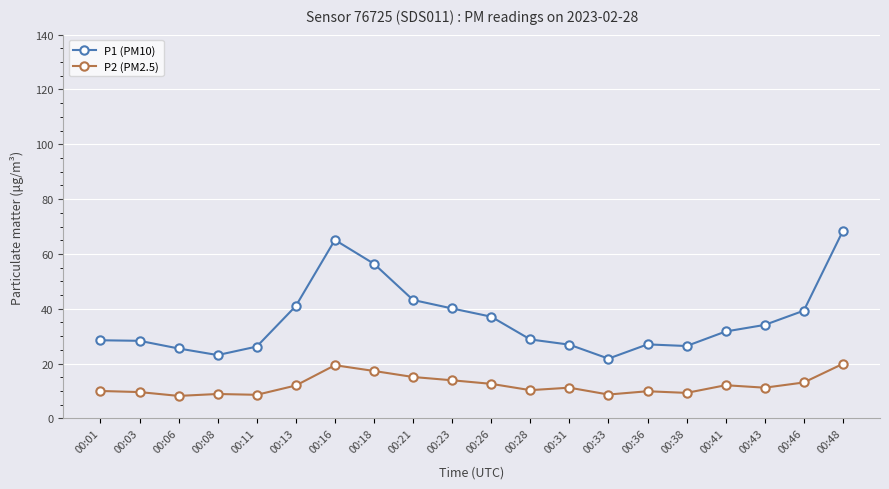

Between 00:41 and 00:46, which series saw the biggest shift?

P1 (PM10)